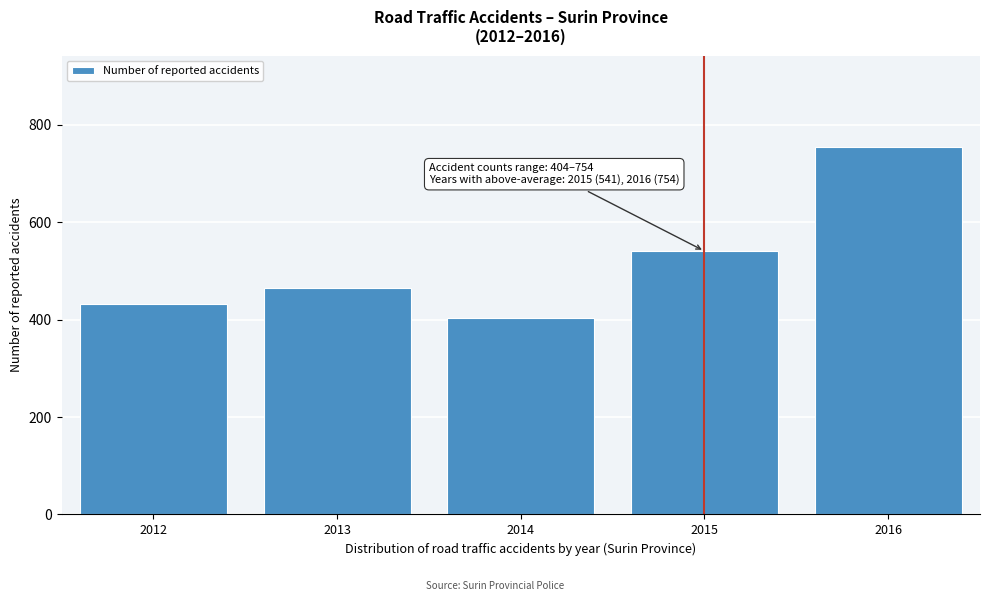

Reading left to right, extract all data points from this chart.

432	465	404	541	754